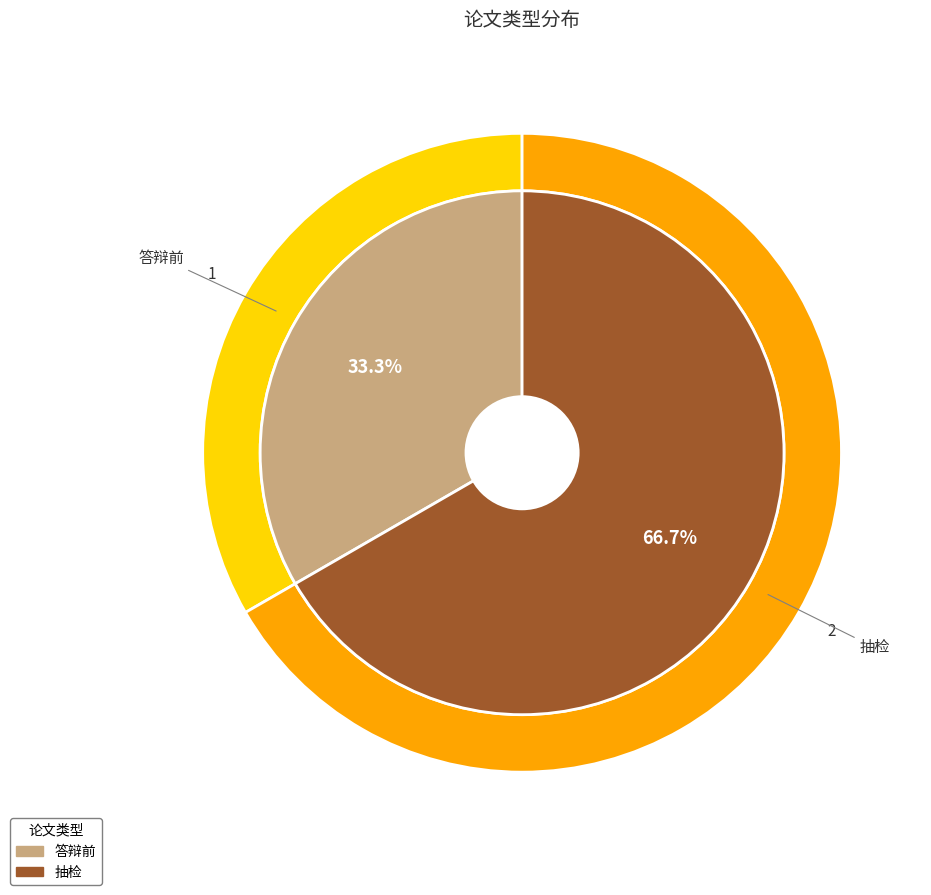

To the nearest percent, what percentage of the pie is 抽检?

67%